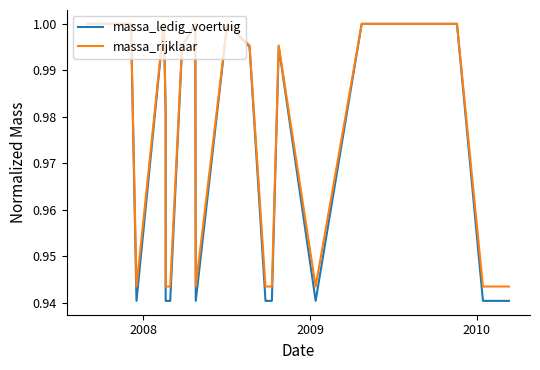

What is the average value of the massa_ledig_voertuig series?

1.0